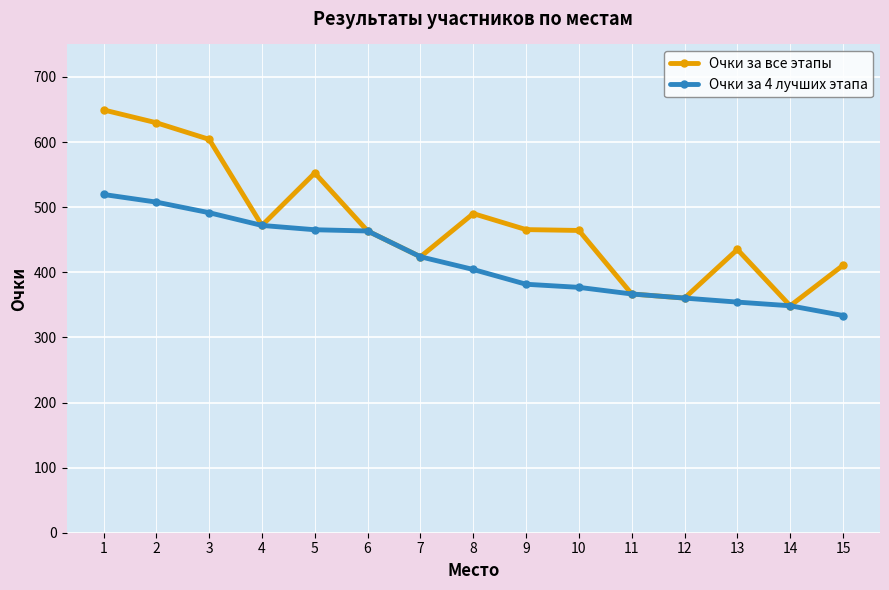

Is it true that Очки за все этапы equals 672.2 at 6?

False